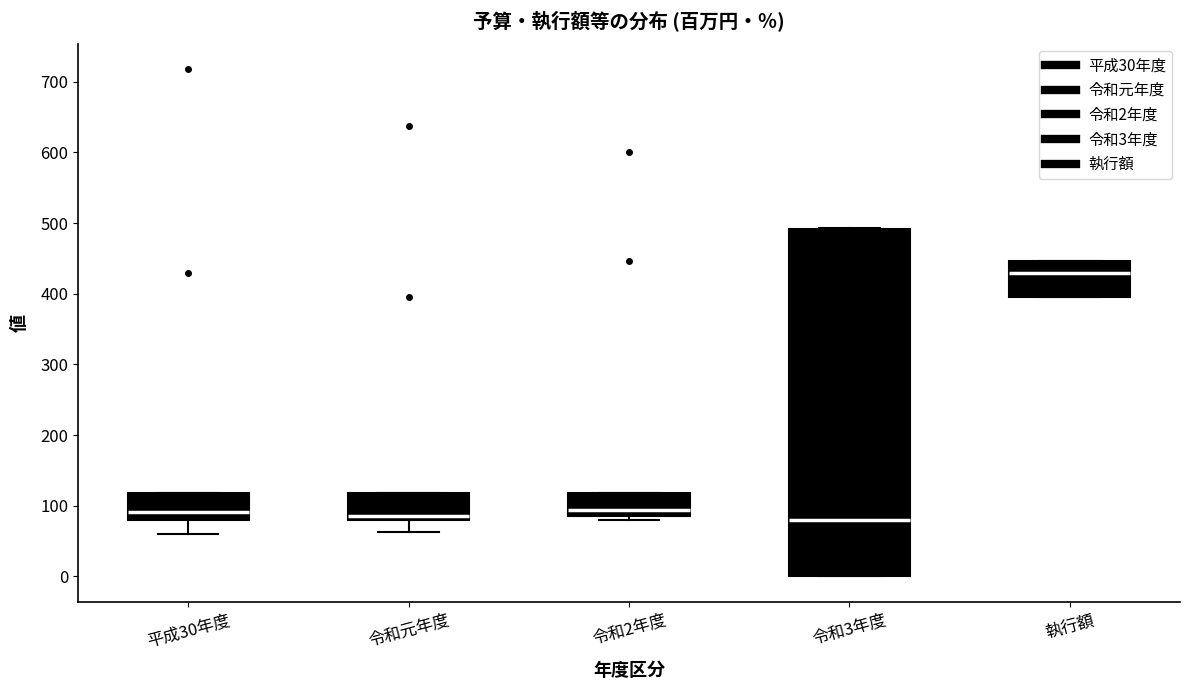

Which box has the highest median line?

執行額